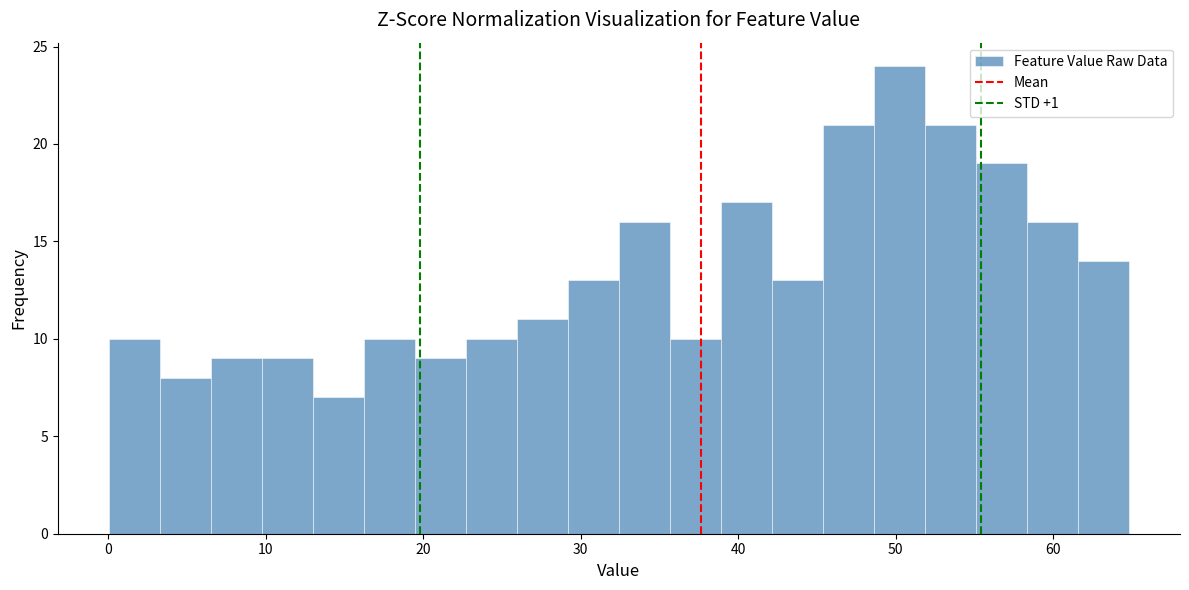

Read against the x-axis, roughly where is the centre of the tallest bar?

50